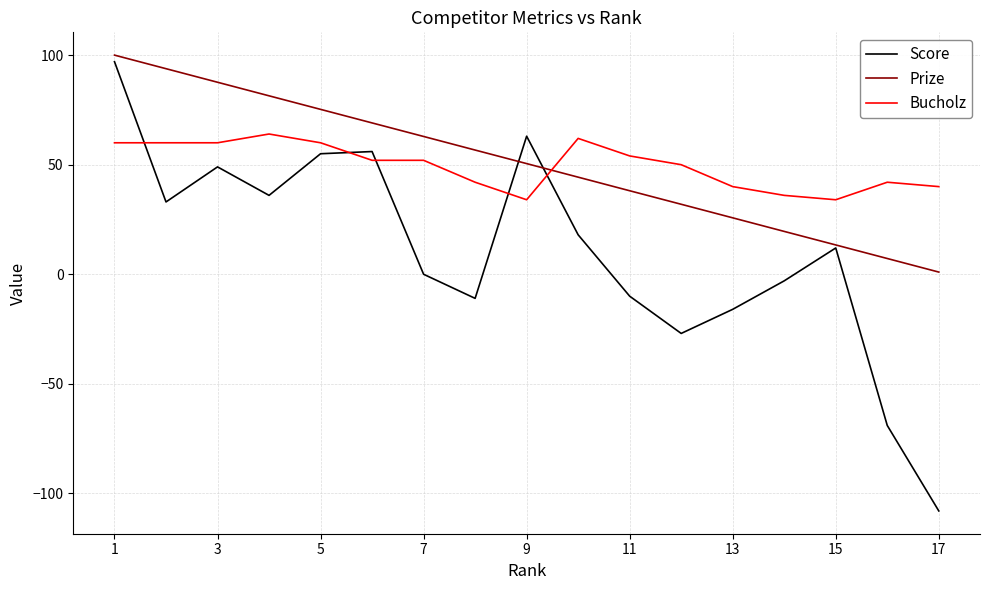

Count the number of data series in this chart.

3